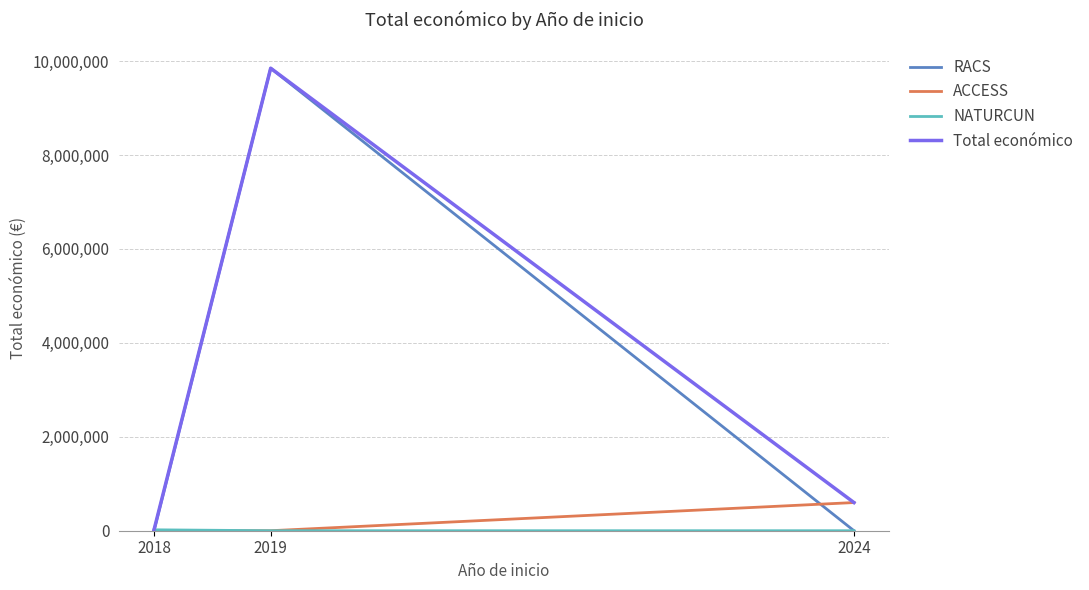

The value of ACCESS at 2024 is 599779. True or false?

True